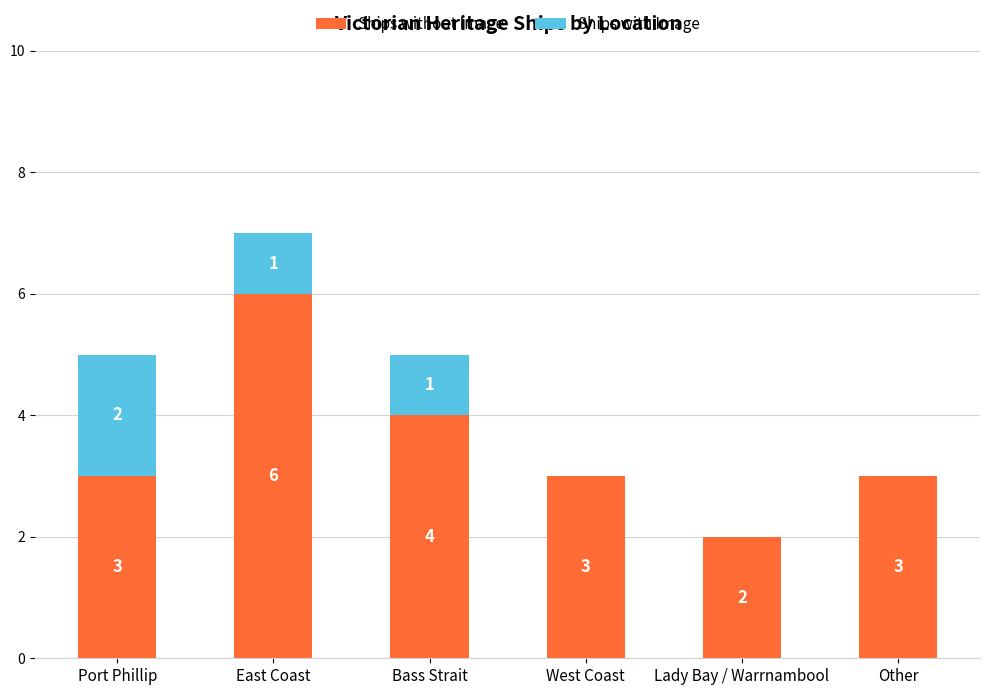

Reading right to left, transcribe the values for Ships without Image.

Other=3	Lady Bay / Warrnambool=2	West Coast=3	Bass Strait=4	East Coast=6	Port Phillip=3